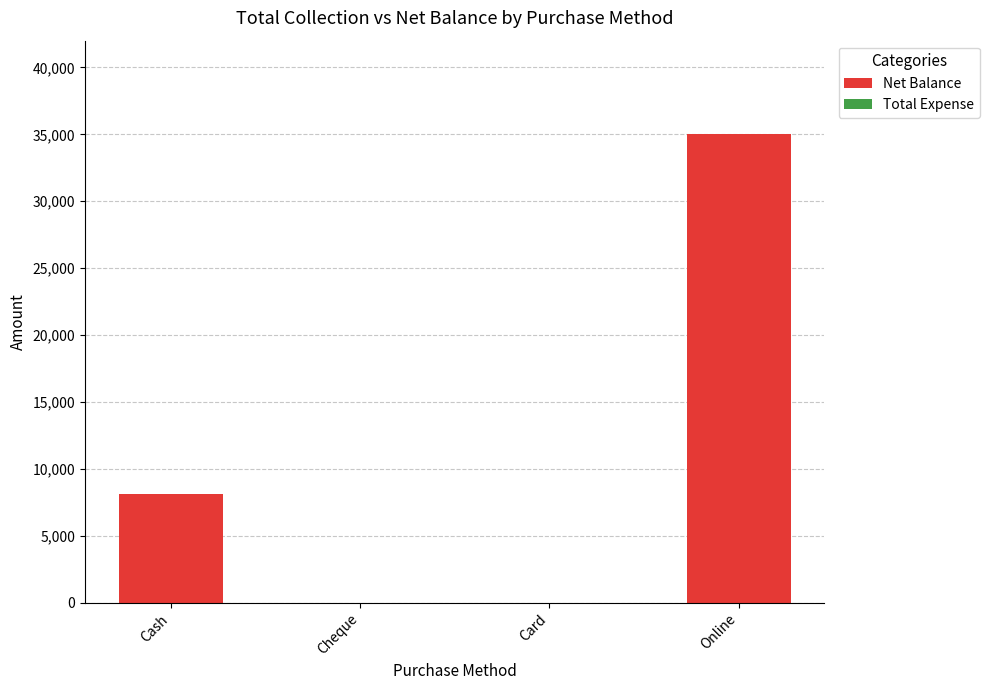

Between Cash and Online, which is larger?

Online